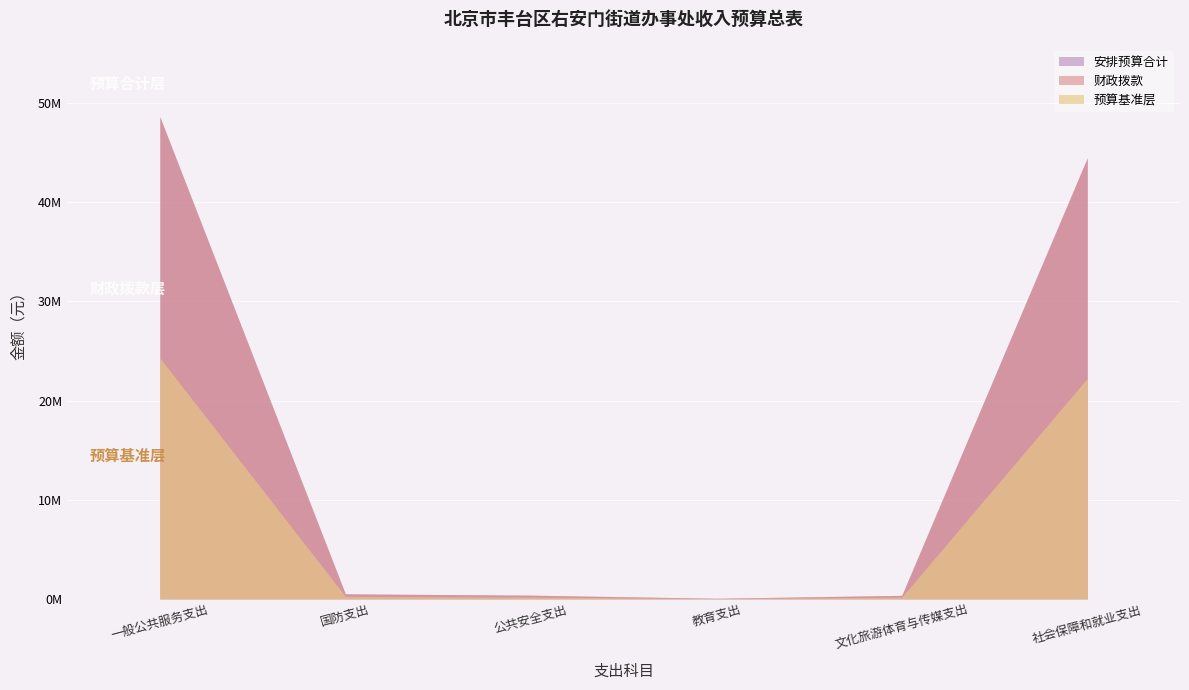

True or false: 其他收入 and 财政拨款 intersect in this chart.

False